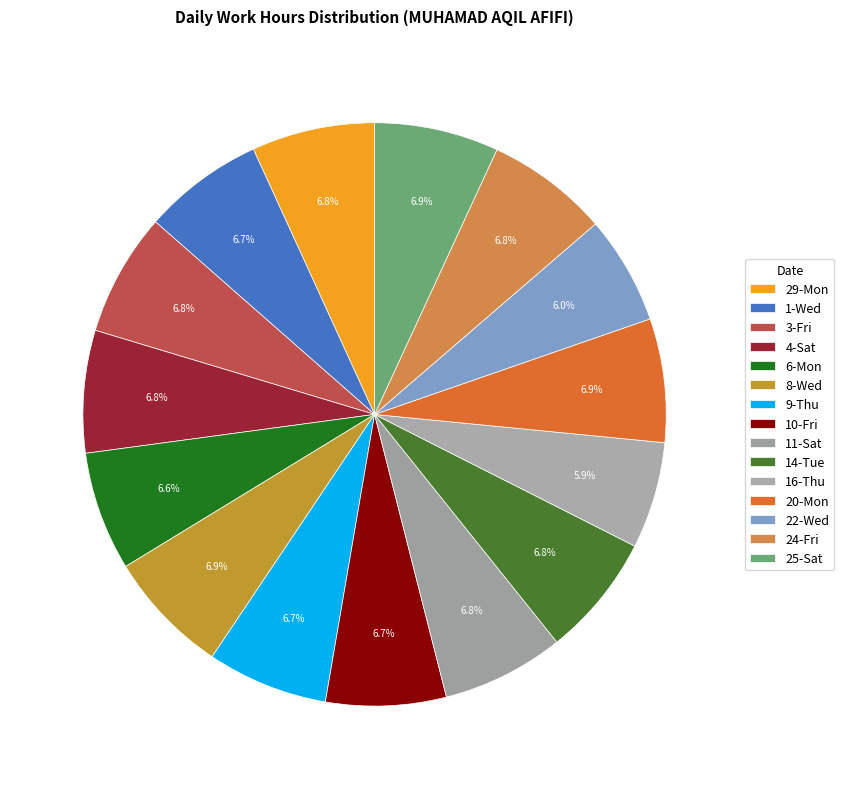

How many segments does this pie chart have?

15